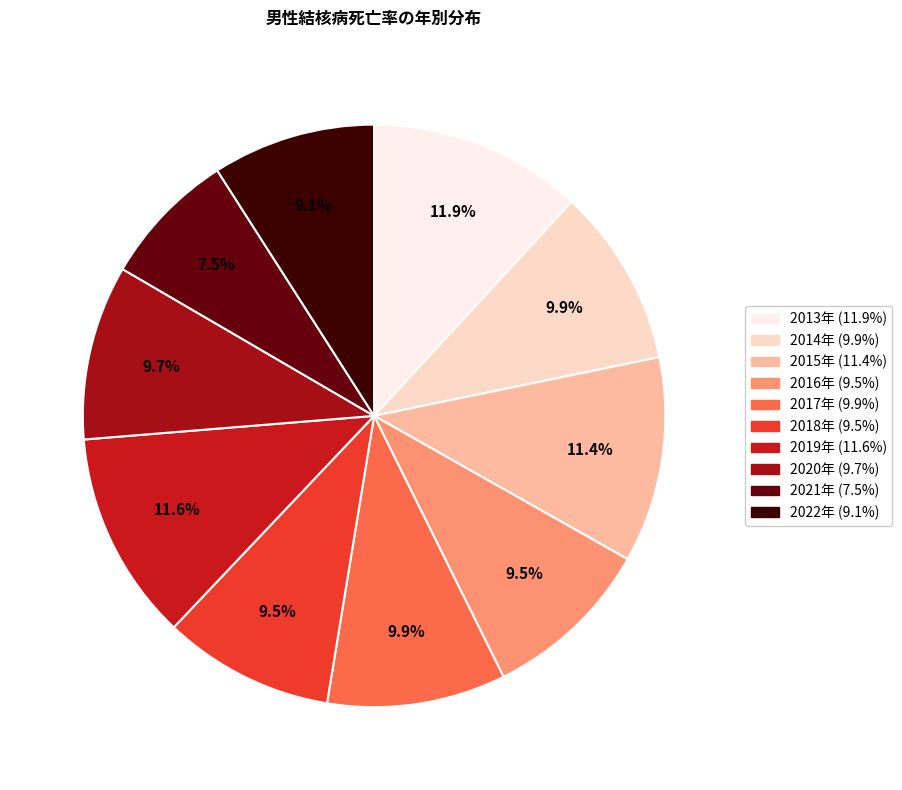

Combined, do 2022年 and 2014年 account for over 50%?

No